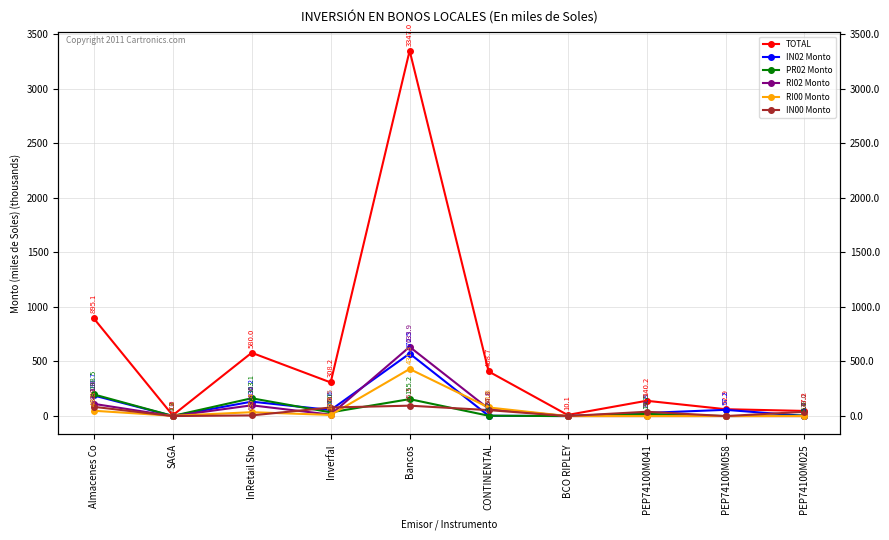

What is the difference between the highest and lowest values at Bancos?

3251.7